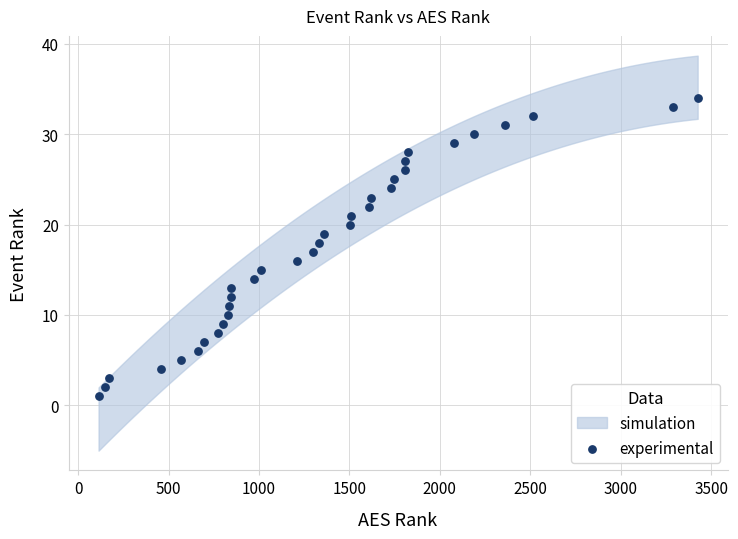

What is the range of Y values (max minus min)?

33